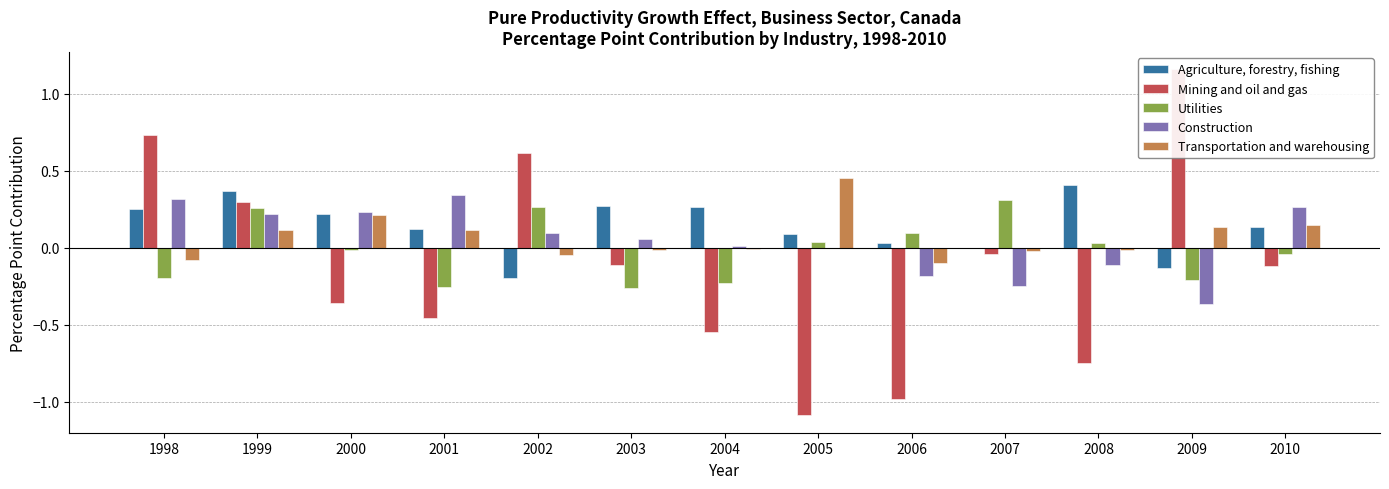

True or false: Transportation and warehousing has a value of -0.0 at 2003.

False